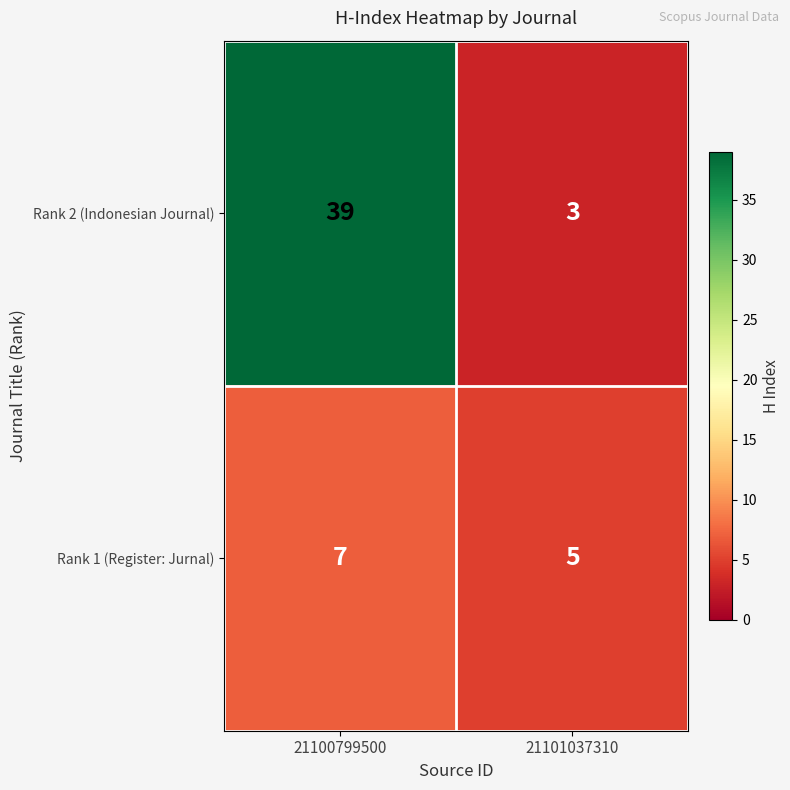

What is the total value across all series at 21101037310?

8